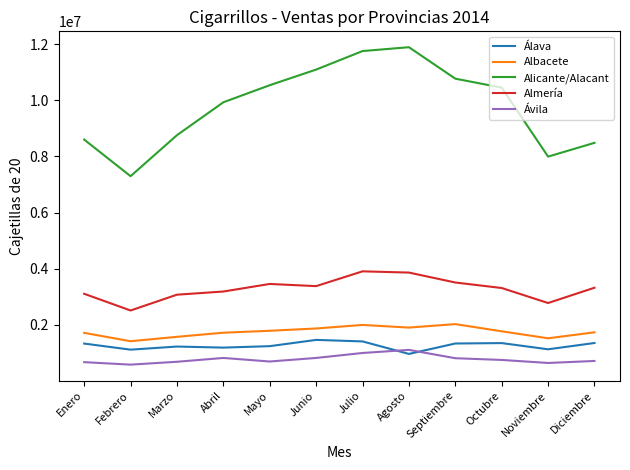

Which category has the highest value across all series?

Agosto